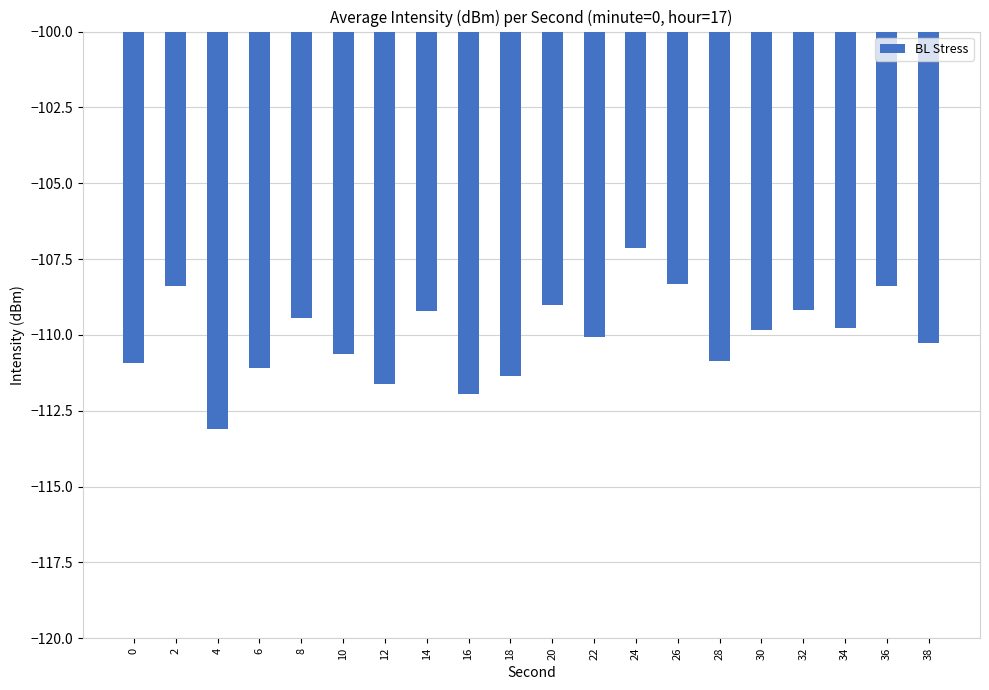

Count the number of categories in the chart.

20